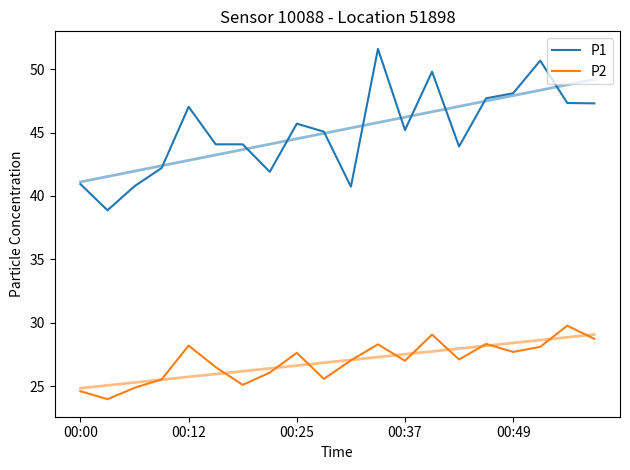

Does the chart display data point markers on the line(s)?

No